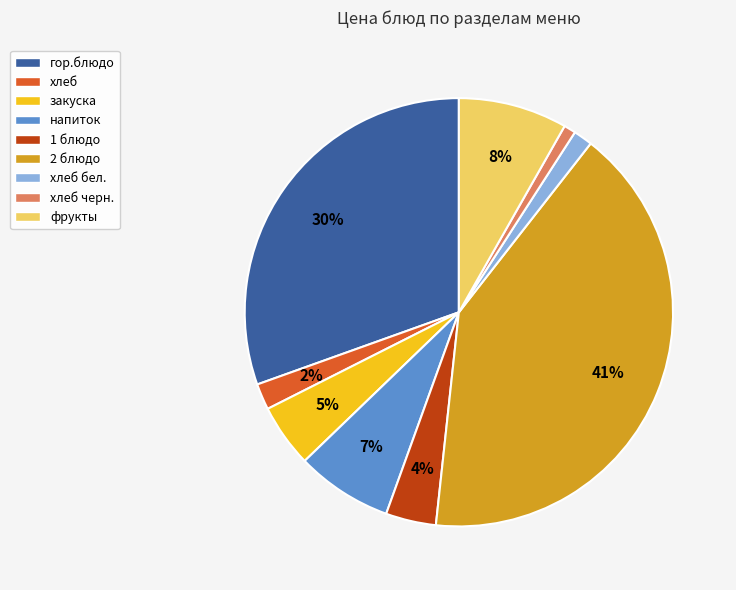

Does 2 блюдо account for over 50% of the chart?

No